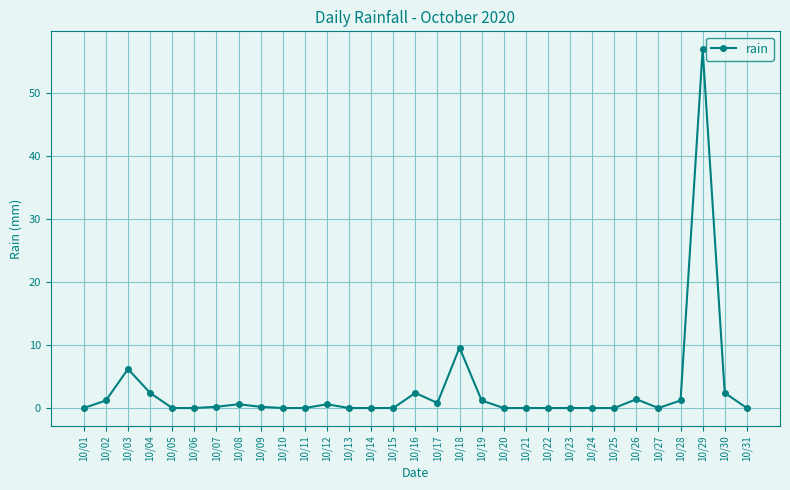

Which has a higher value, 10/26 or 10/01?

10/26